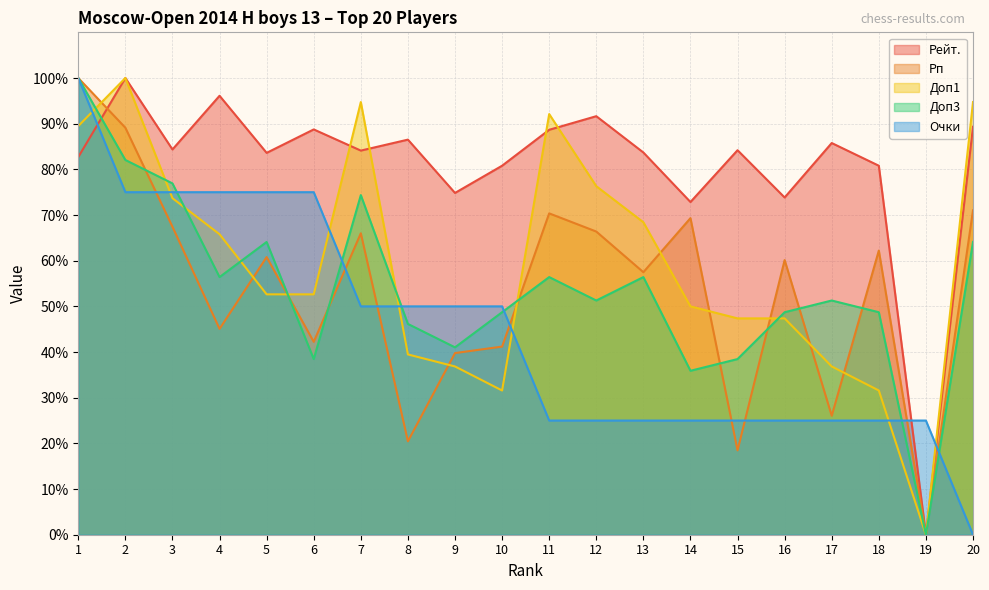

Reading left to right, what are all the values shown in this chart?

Рейт.: 82.7	100.0	84.4	96.1	83.6	88.7	84.1	86.5	74.8	80.8	88.7	91.6	83.7	72.8	84.2	73.8	85.8	80.8	0.0	89.3
Рп: 100.0	89.1	67.4	45.1	60.8	42.2	66.0	20.5	39.8	41.2	70.4	66.4	57.5	69.3	18.5	60.1	26.0	62.2	0.0	71.0
Доп1: 89.5	100.0	73.7	65.8	52.6	52.6	94.7	39.5	36.8	31.6	92.1	76.3	68.4	50.0	47.4	47.4	36.8	31.6	0.0	94.7
Доп3: 100.0	82.1	76.9	56.4	64.1	38.5	74.4	46.2	41.0	48.7	56.4	51.3	56.4	35.9	38.5	48.7	51.3	48.7	0.0	64.1
Очки: 100.0	75.0	75.0	75.0	75.0	75.0	50.0	50.0	50.0	50.0	25.0	25.0	25.0	25.0	25.0	25.0	25.0	25.0	25.0	0.0